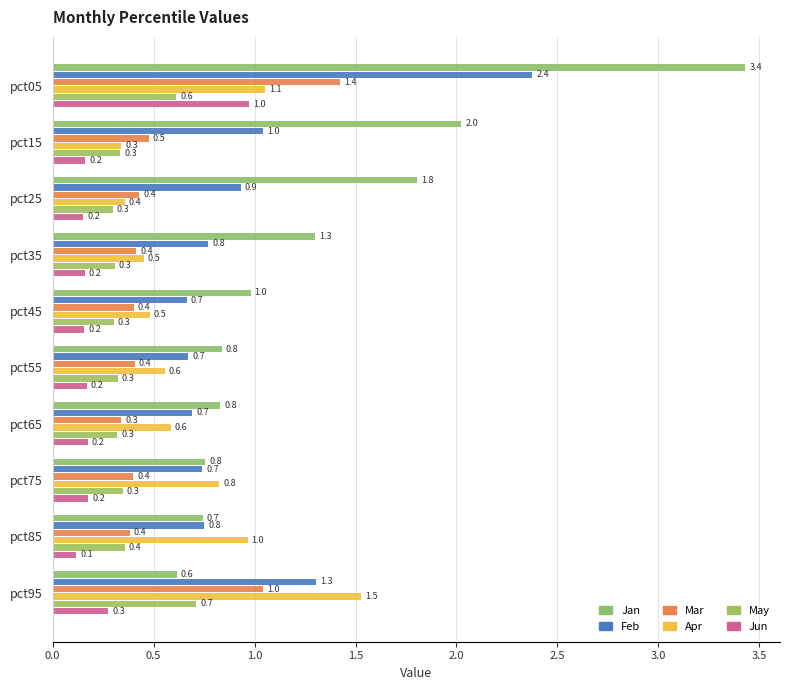

At which label is Mar closest to 0?

pct65